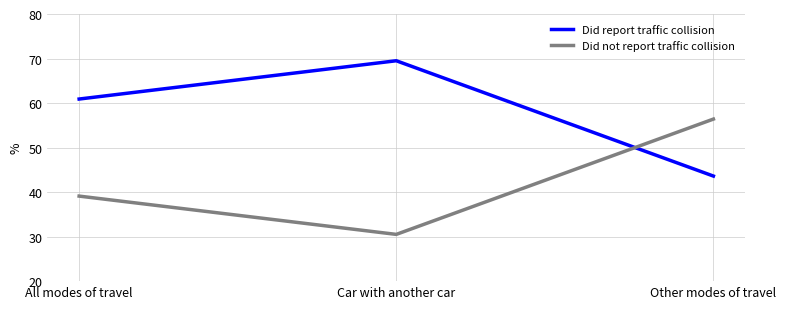

Which category has the highest value in the Did report traffic collision series?

Car with another car